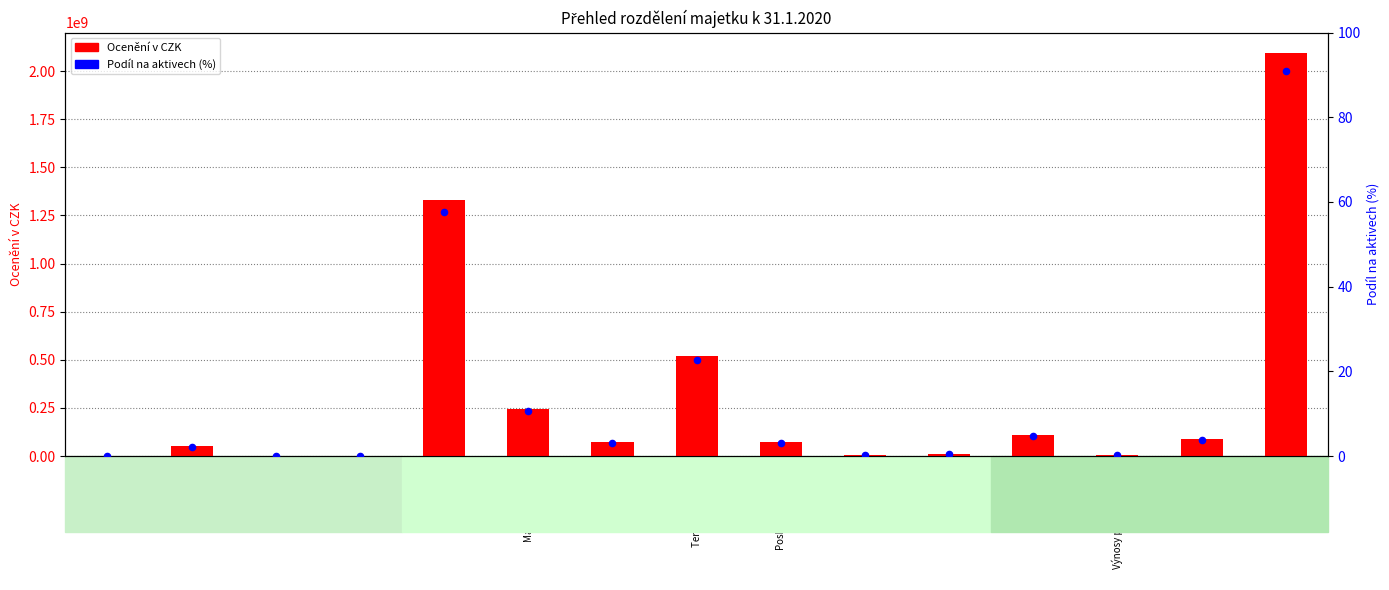

Which series reaches the minimum Y coordinate?

Ocenění v CZK